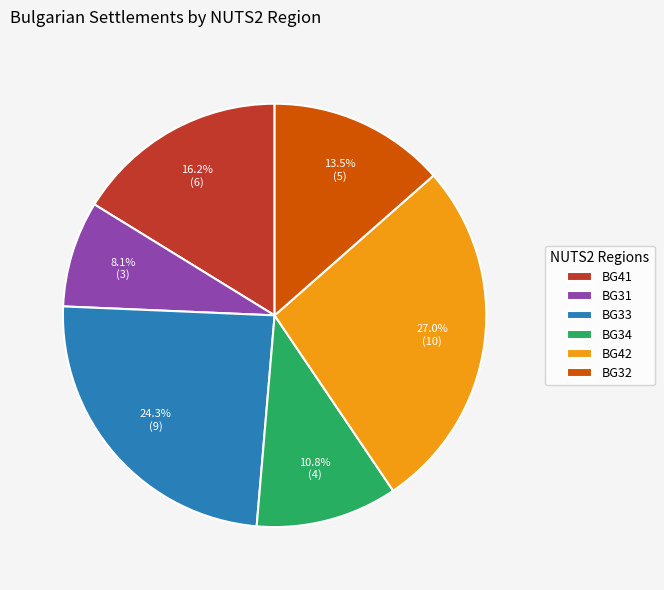

Is there any slice that represents more than half of the pie?

No